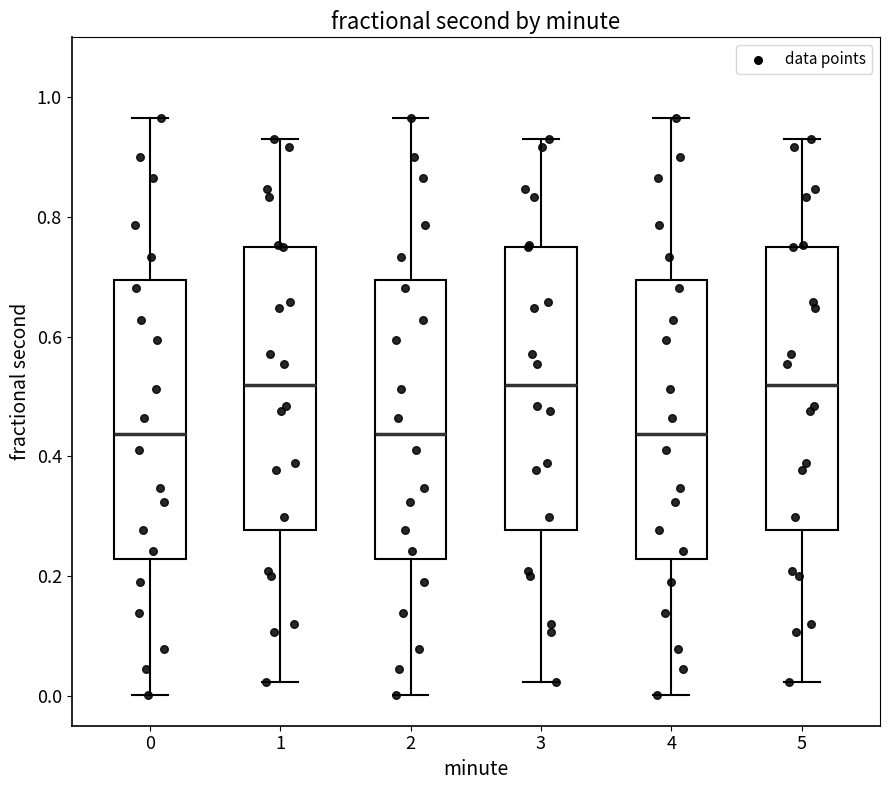

Reading left to right, read every box against the y-axis: the position of its median line, the range the box covers, and the ends of its whiskers. The values are not printed on the chart, so give them approximately, as read against the axis.

0: median 0.44, box 0.22 to 0.70, whiskers 0.00 to 0.96
1: median 0.52, box 0.28 to 0.76, whiskers 0.02 to 0.92
2: median 0.44, box 0.22 to 0.70, whiskers 0.00 to 0.96
3: median 0.52, box 0.28 to 0.76, whiskers 0.02 to 0.92
4: median 0.44, box 0.22 to 0.70, whiskers 0.00 to 0.96
5: median 0.52, box 0.28 to 0.76, whiskers 0.02 to 0.92